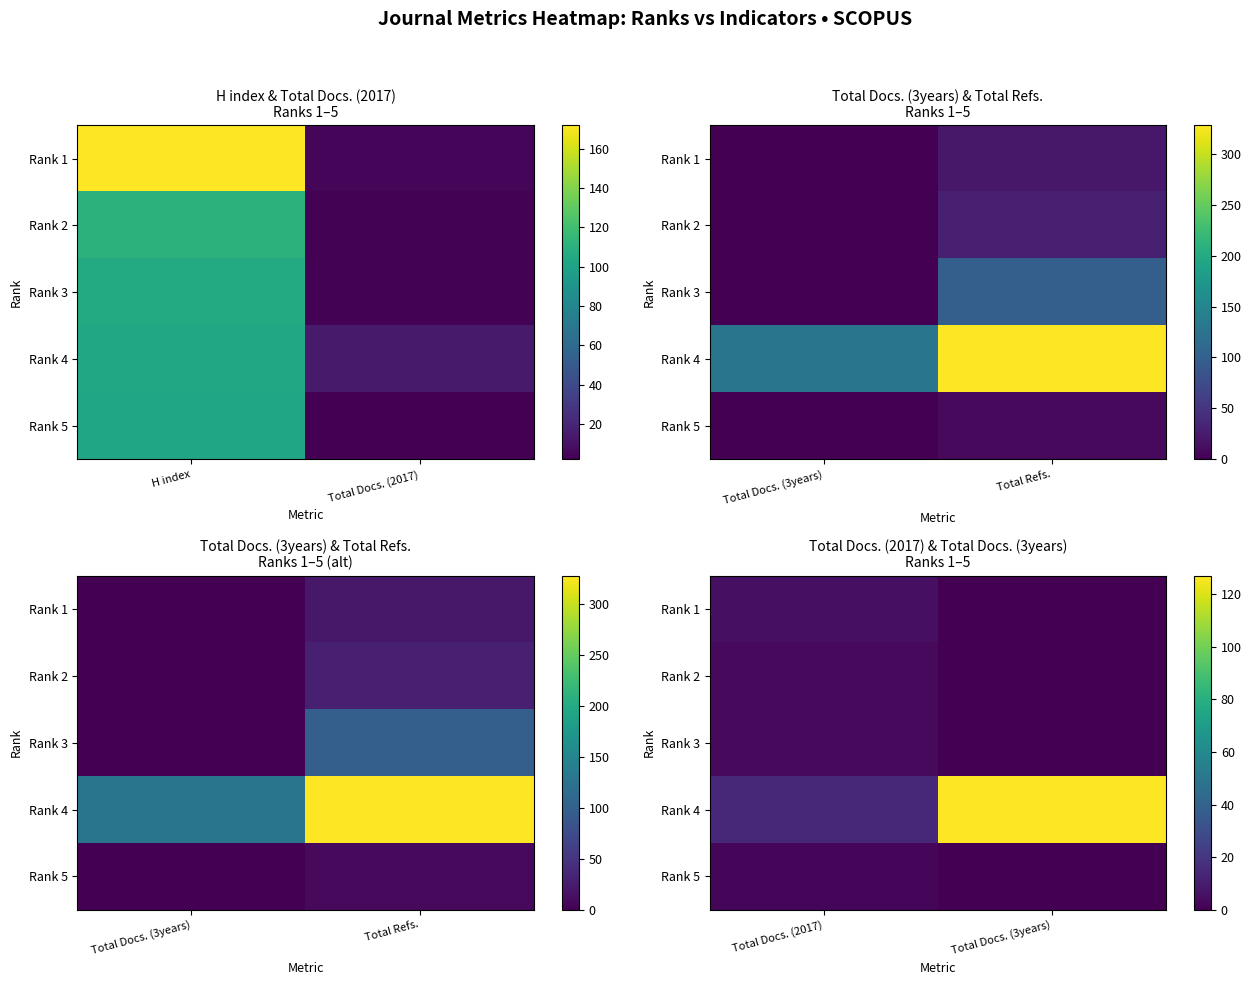

Is the value of Rank 3 at Total Docs. (2017) greater than the value of Rank 5 at Total Docs. (2017)?

Yes